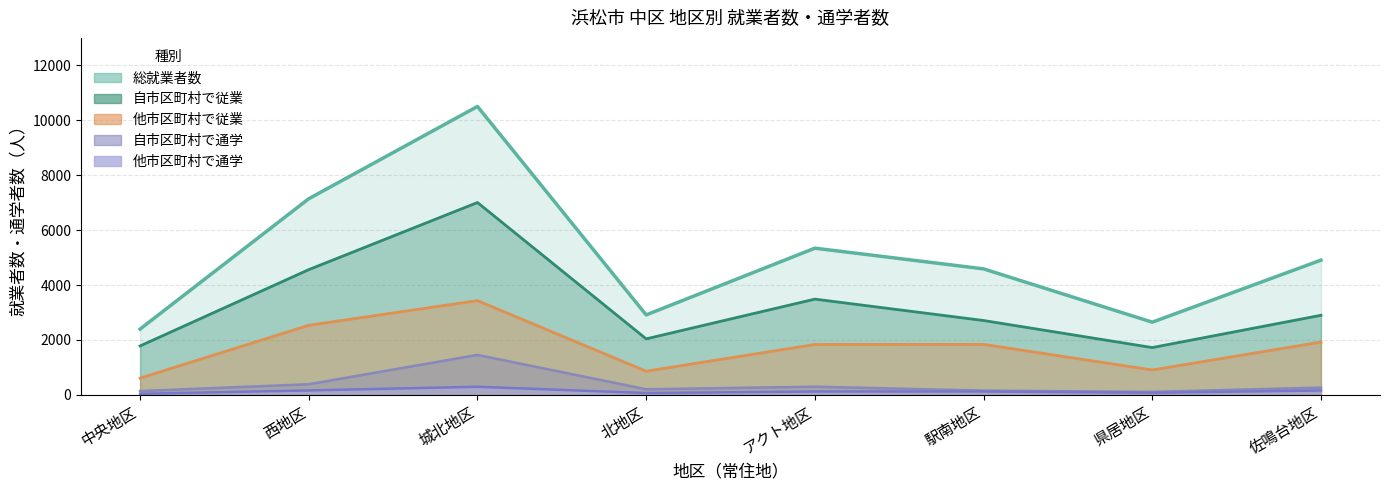

What is the sum of all 他市区町村で通学 values?

1042